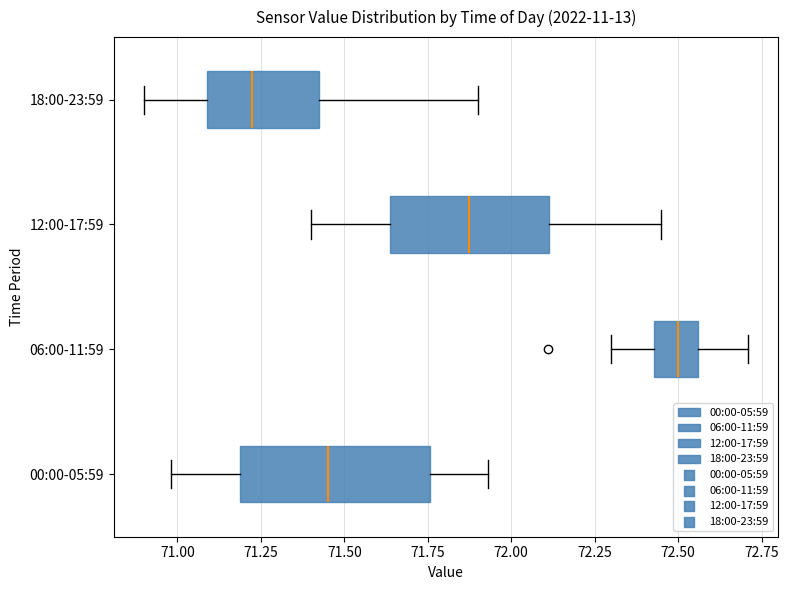

Reading bottom to top, transcribe this box plot: for each box, give where its median line is, the range the box spans, and where its two whiskers end, as read against the x-axis. The values are not printed on the chart, so give them approximately, as read against the axis.

00:00-05:59: median 71.45, box 71.20 to 71.75, whiskers 71.00 to 71.95
06:00-11:59: median 72.50, box 72.45 to 72.55, whiskers 72.30 to 72.70
12:00-17:59: median 71.90, box 71.65 to 72.10, whiskers 71.40 to 72.45
18:00-23:59: median 71.25, box 71.10 to 71.45, whiskers 70.90 to 71.90